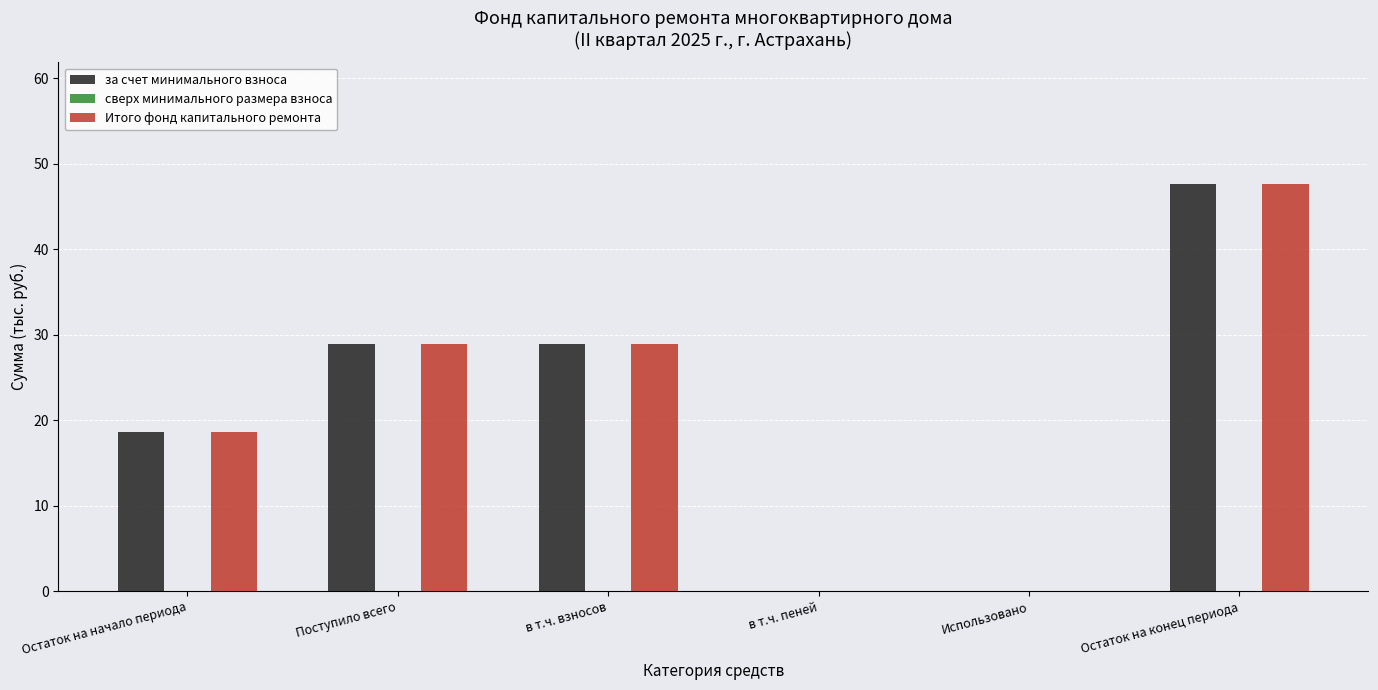

The value of Итого фонд капитального ремонта at Использовано is -27.4. True or false?

False